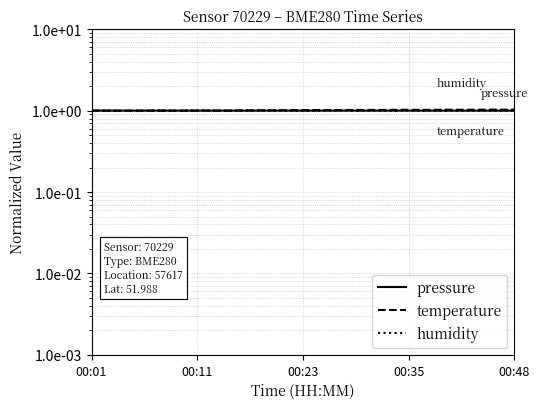

At which label is temperature closest to 1?

00:01